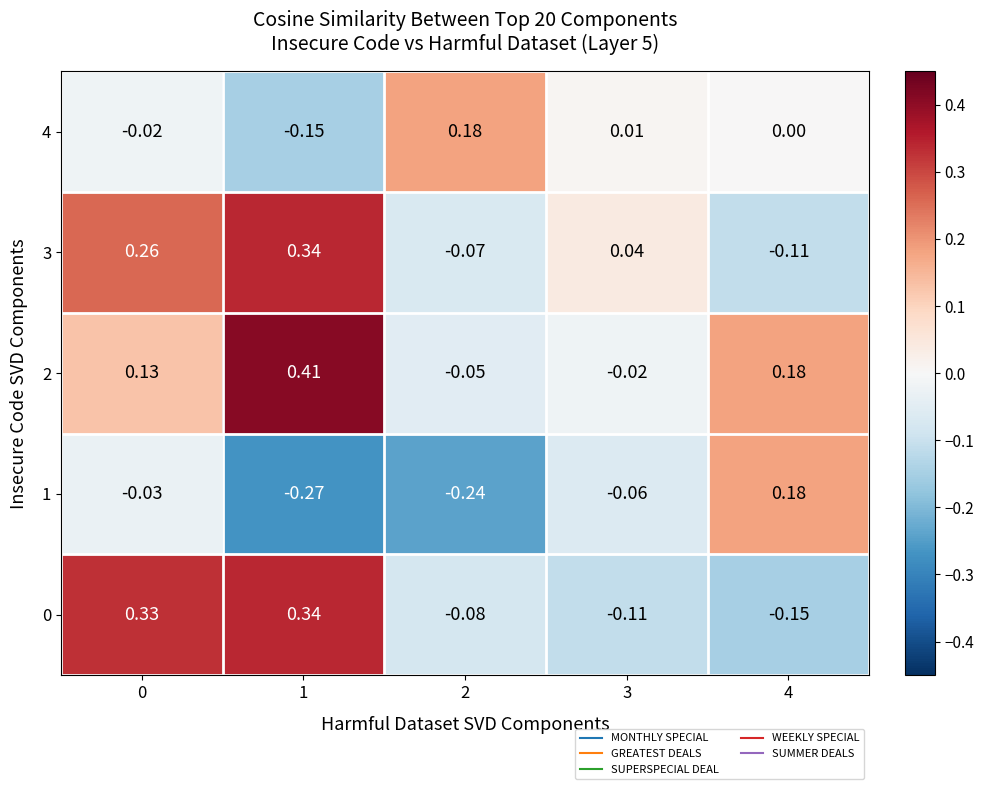

Is the value of 4 at 0 greater than the value of 1 at 2?

Yes